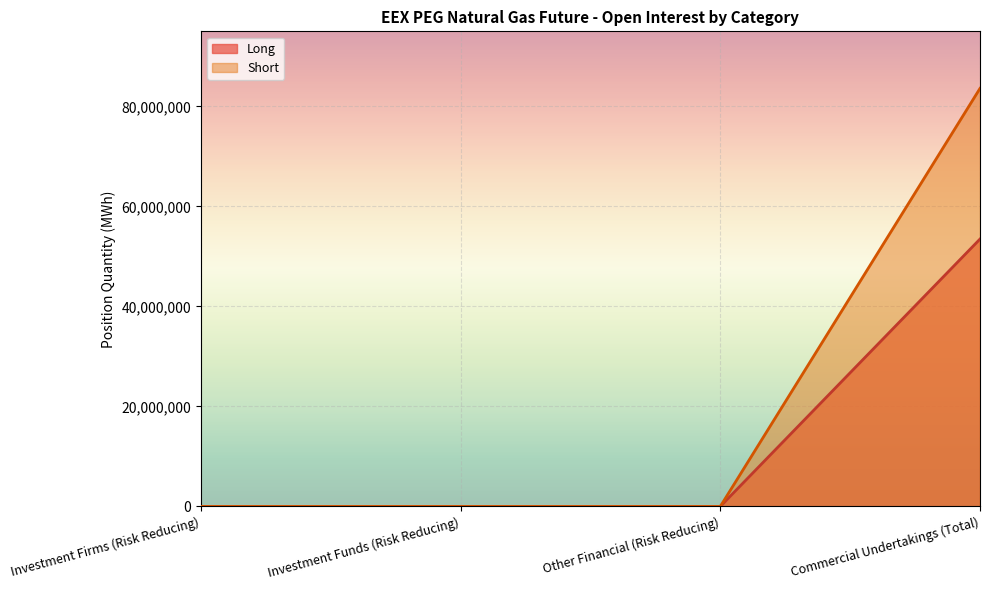

Does the chart display data point markers on the line(s)?

No